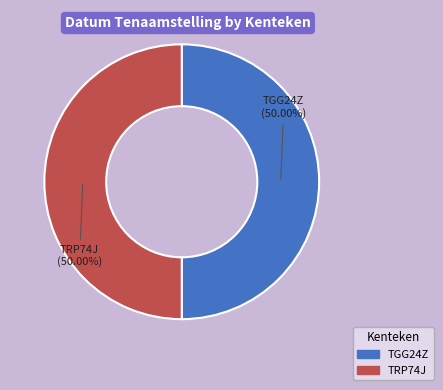

How many slices are in this pie chart?

2